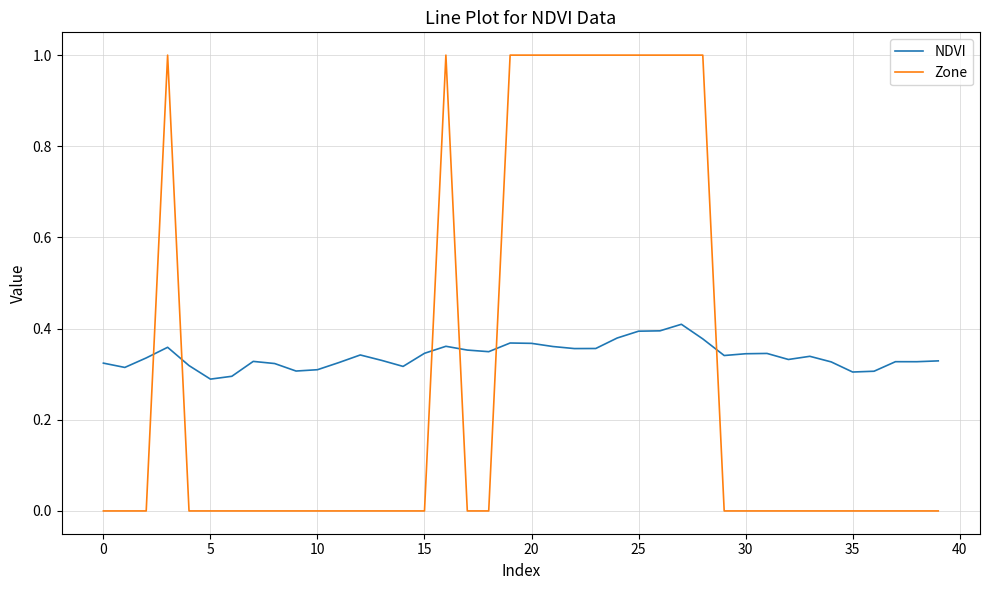

Which series has the largest range (max minus min)?

Zone